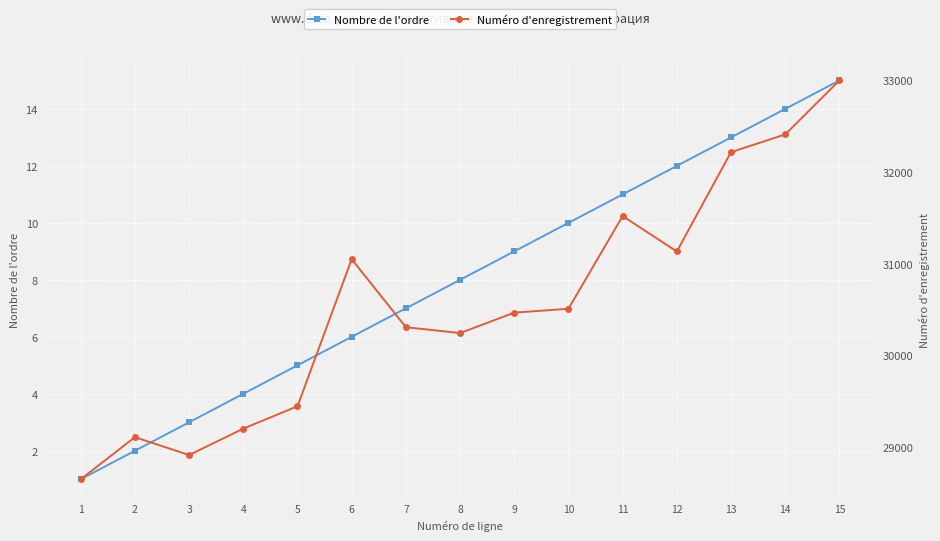

In Numéro d'enregistrement, how many points are higher than both neighbors (excluding endpoints)?

3